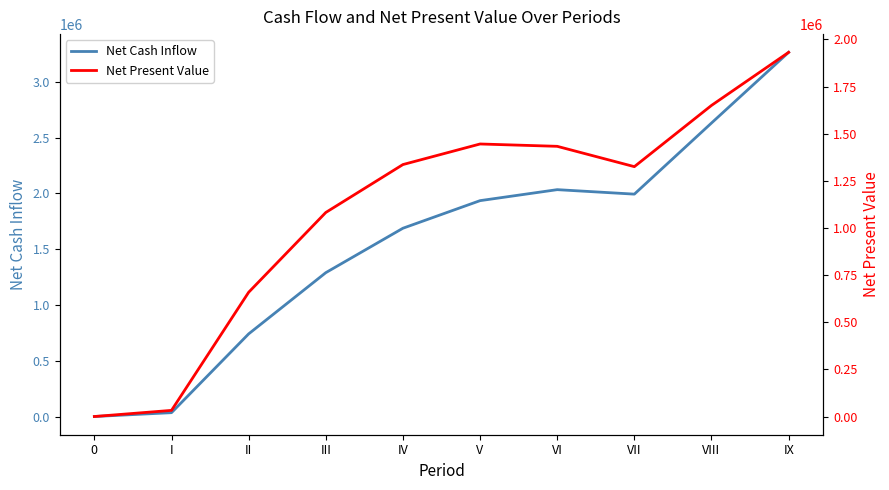

Does the chart display data point markers on the line(s)?

No